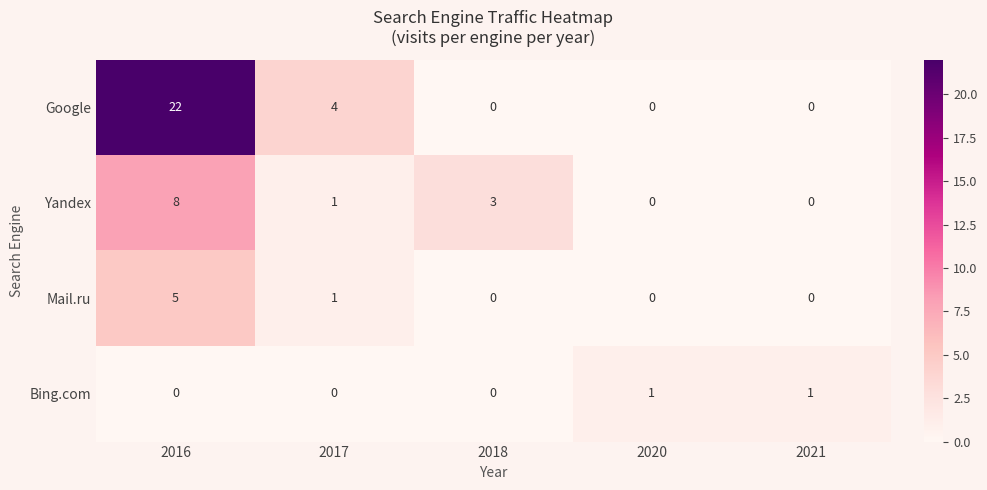

Is it true that Mail.ru equals 5 at 2016?

True